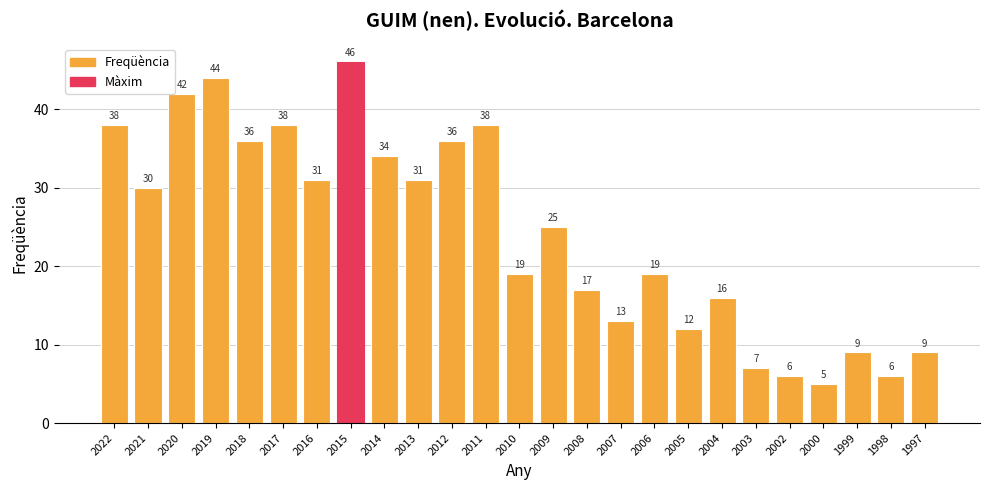

What is the minimum value shown in the chart?

5